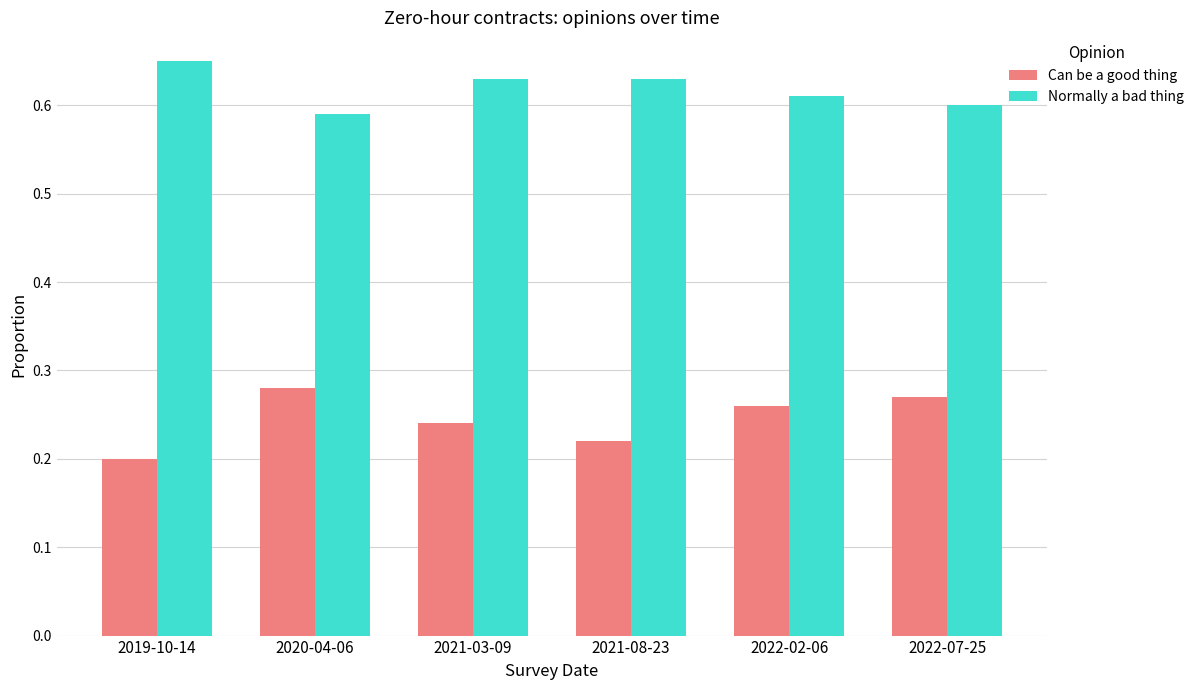

True or false: Normally a bad thing has a value of 0.3 at 2021-03-09.

False